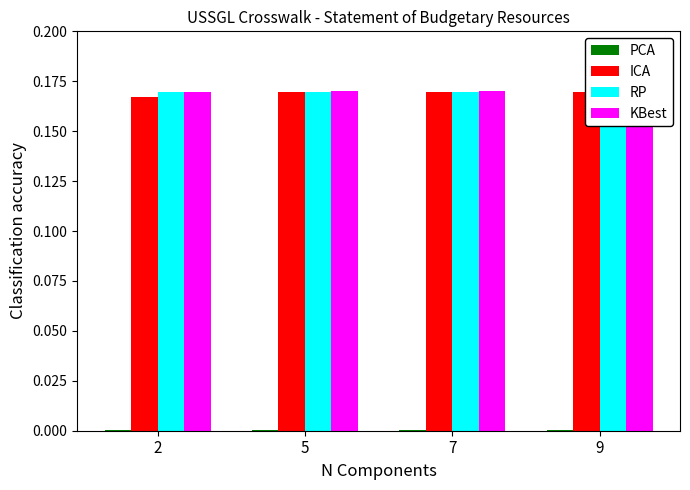

Reading left to right, list all the values displayed in this chart.

PCA: 2=0.0	5=0.0	7=0.0	9=0.0
ICA: 2=0.2	5=0.2	7=0.2	9=0.2
RP: 2=0.2	5=0.2	7=0.2	9=0.2
KBest: 2=0.2	5=0.2	7=0.2	9=0.2